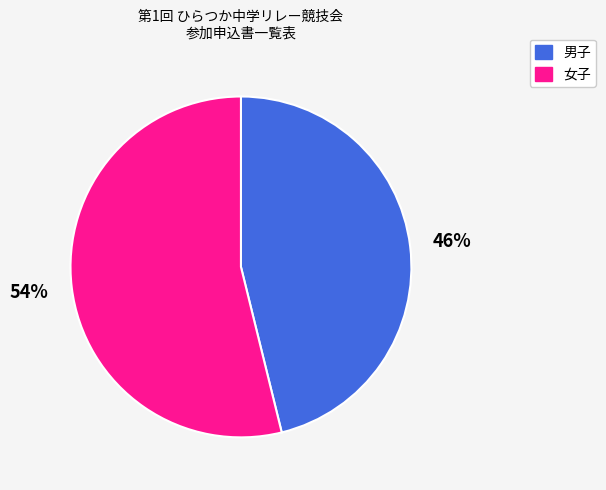

Is it true that 女子 is 66% of the pie?

False